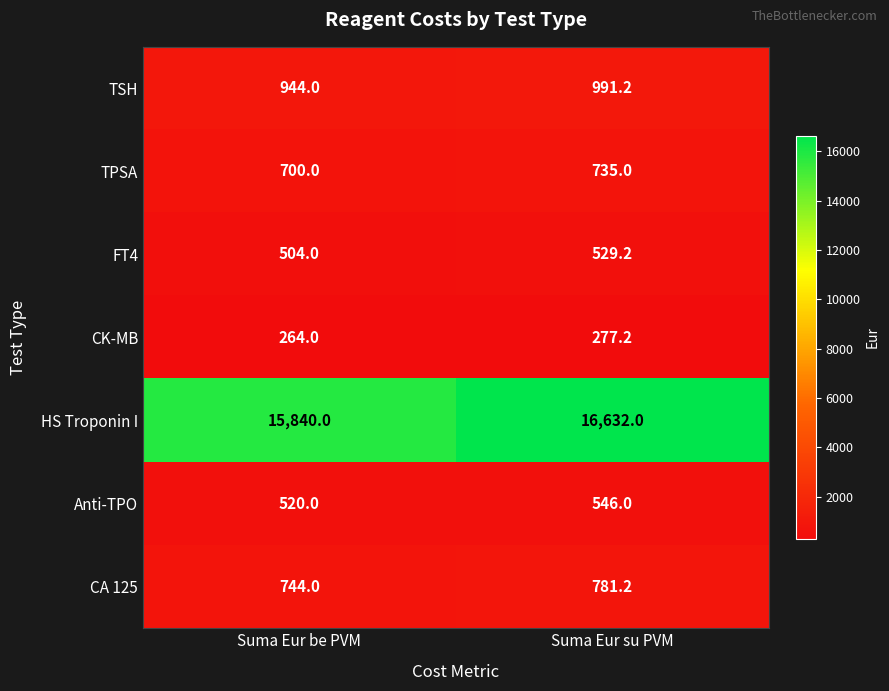

Where is FT4 nearest to the value 516?

Suma Eur be PVM